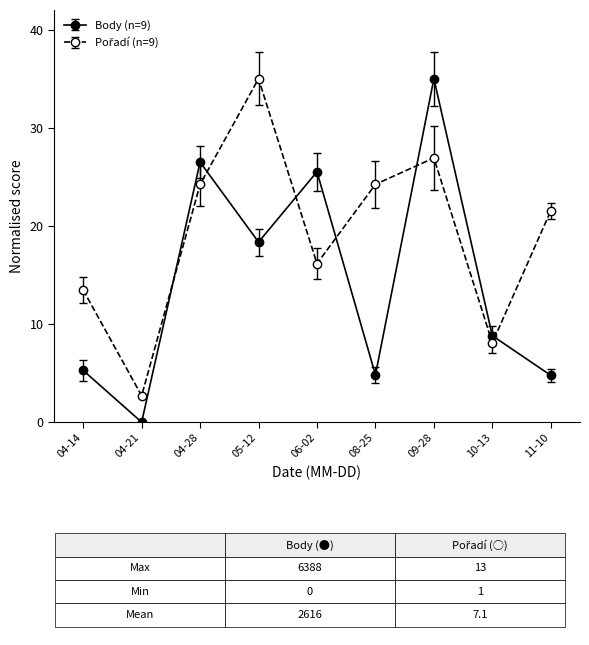

What is the total value across all series at 05-12?

53.3